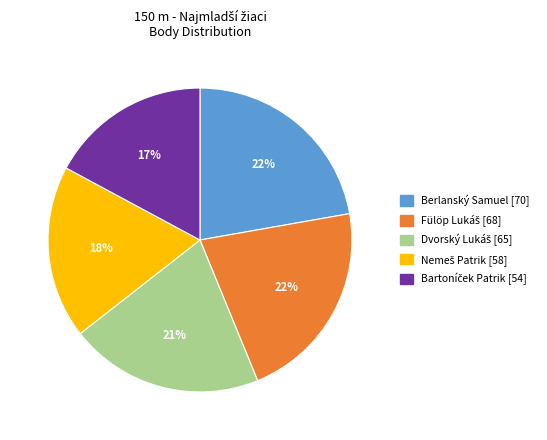

To the nearest percent, what is the difference between the largest and smallest slice percentages?

5%